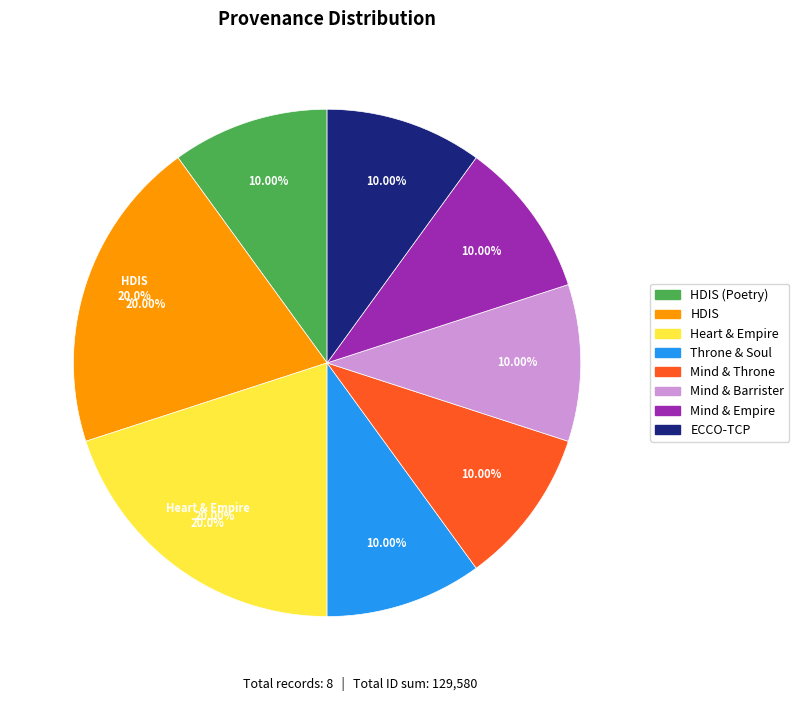

The Searching mind and throne in HDIS slice represents 21% of the pie. True or false?

False